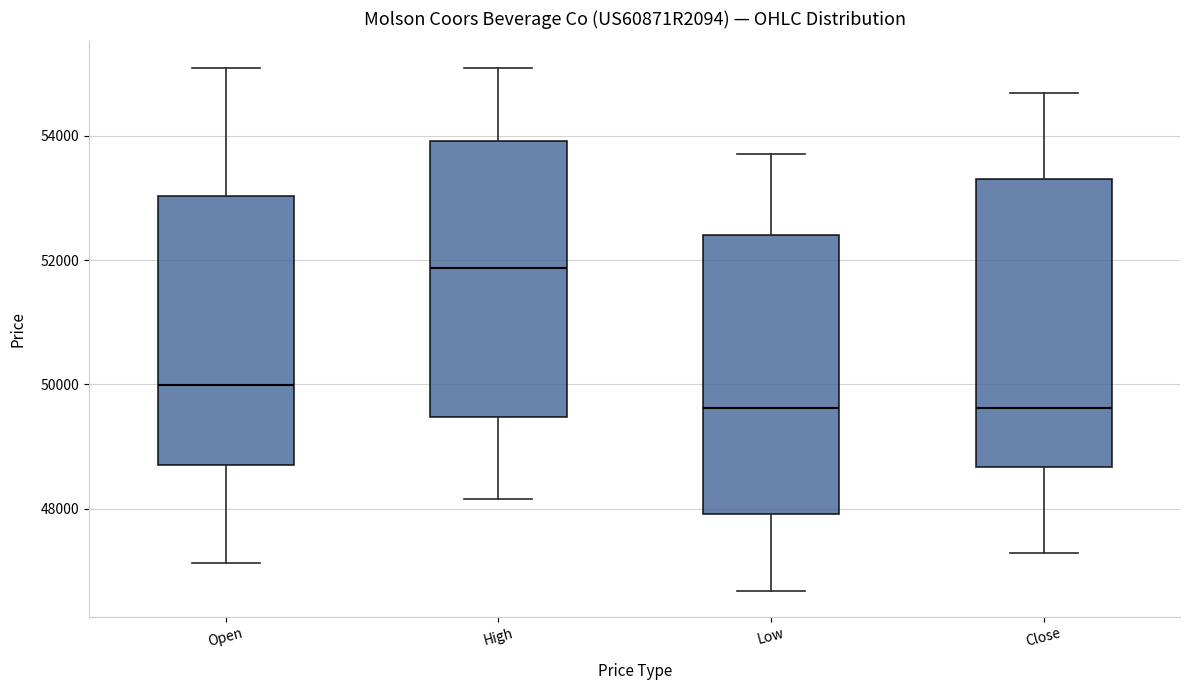

Where does the lower whisker of the box for Low end on the y-axis? The values are not printed on the chart, so give them approximately, as read against the axis.

46600